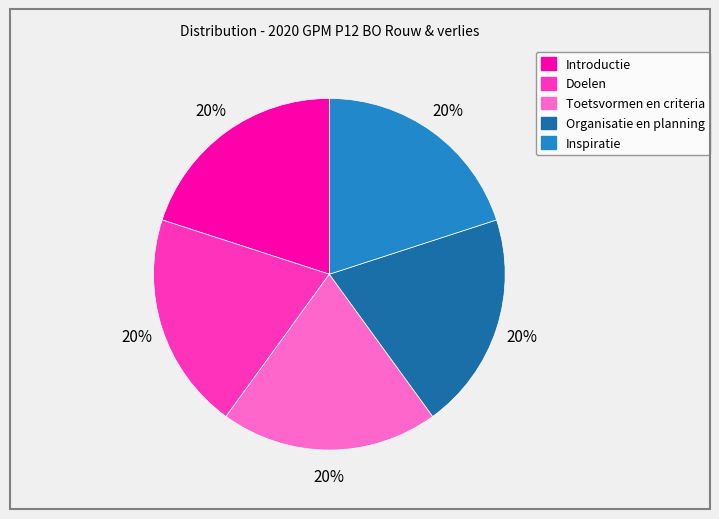

Combined, do Doelen and Introductie account for over 50%?

No